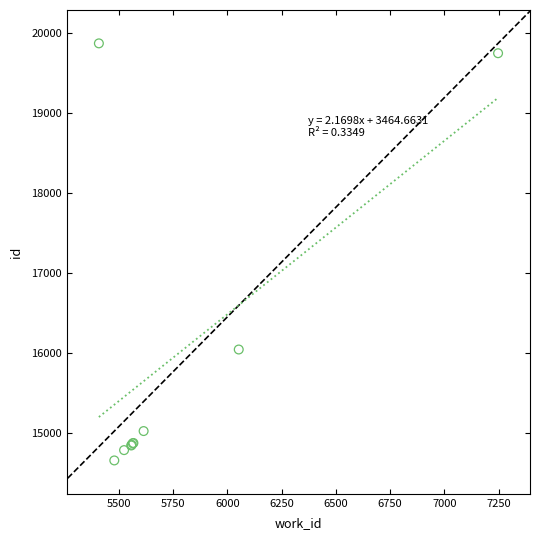

What Y value in the scatter plot is closest to 17264?

16045